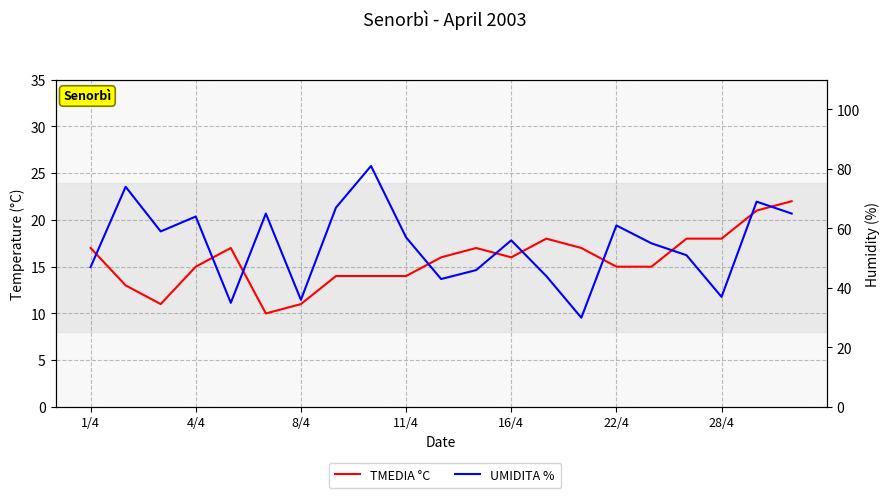

Which series has the widest spread of values?

UMIDITA %